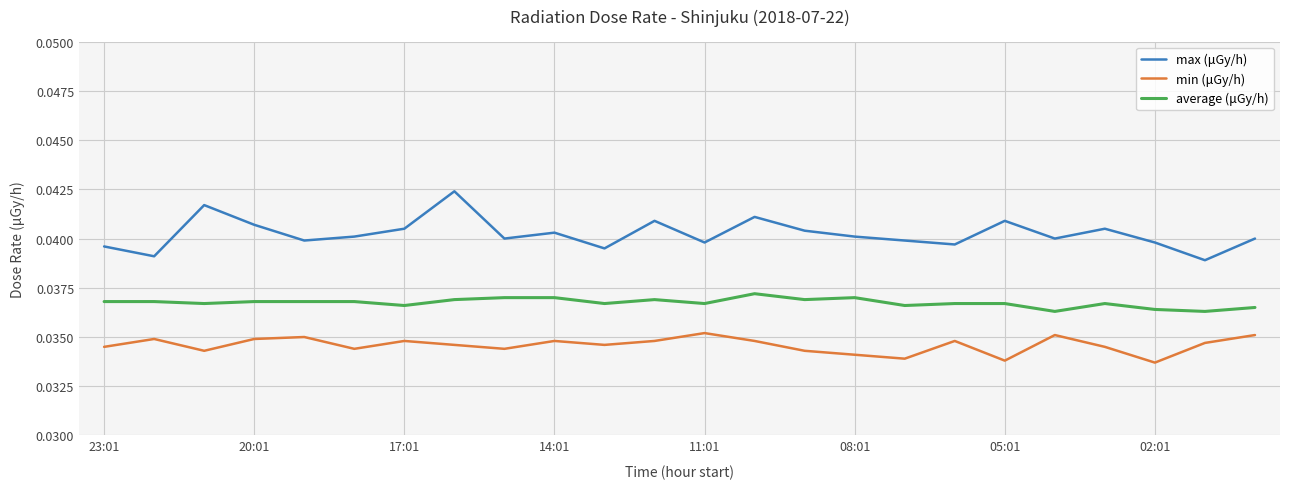

Rank the series by their maximum value, from lowest to highest.

min (μGy/h), average (μGy/h), max (μGy/h)